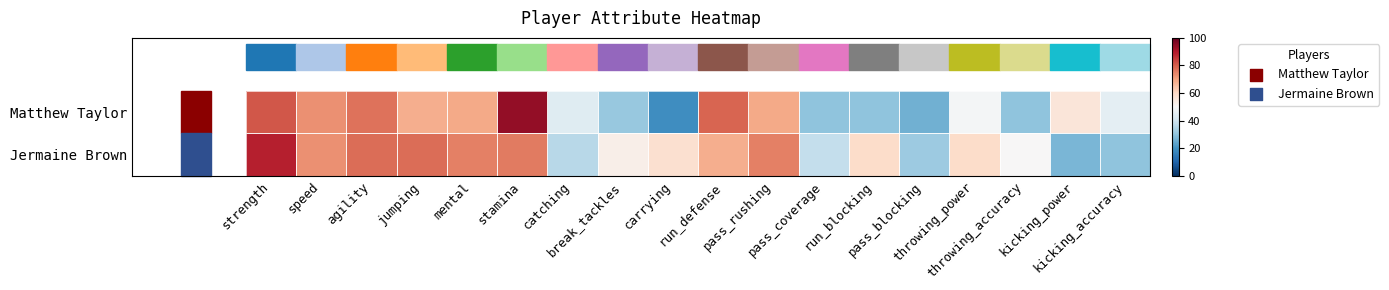

List the series in order of their peak value, highest first.

Matthew Taylor, Jermaine Brown